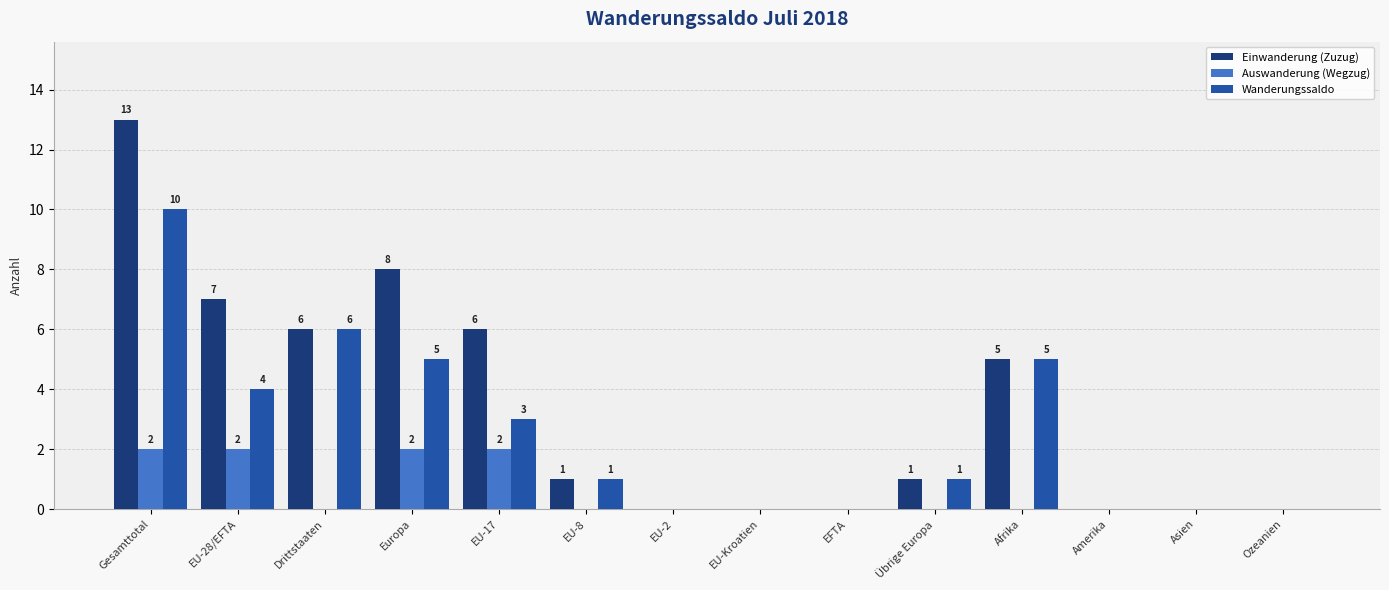

At which category is the sum across all series the highest?

Gesamttotal